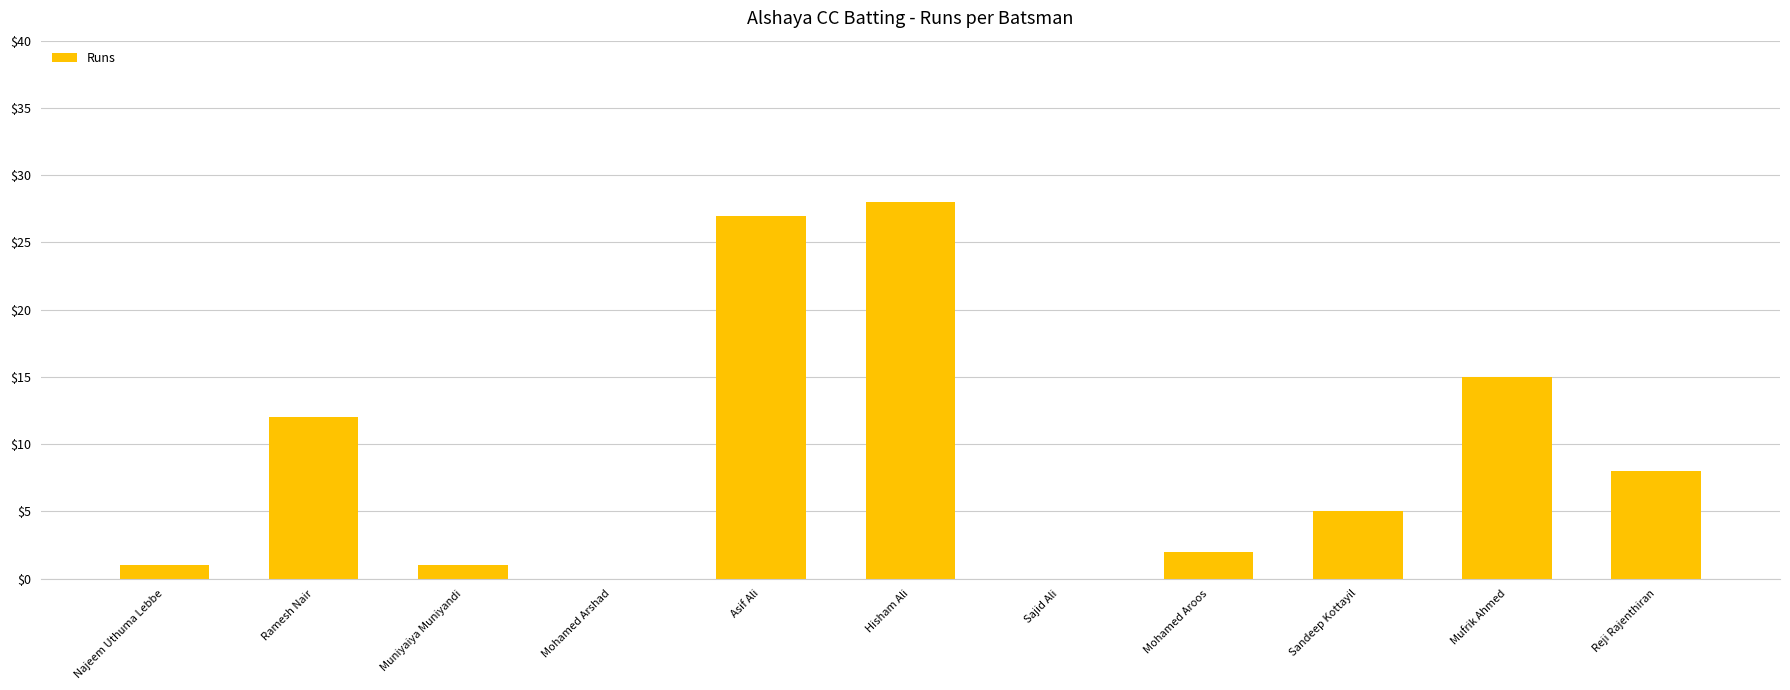

What is the change in value from Mohamed Arshad to Mohamed Aroos?

+2